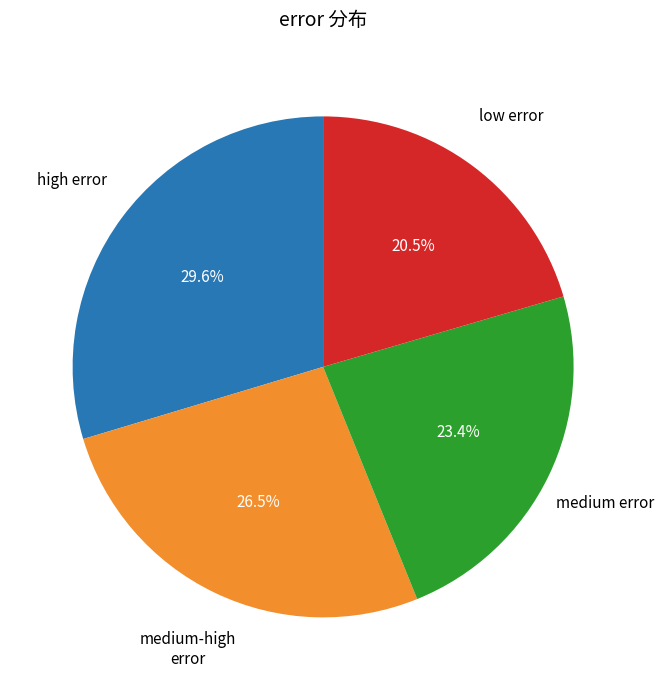

Which category has the biggest portion of the pie?

high error